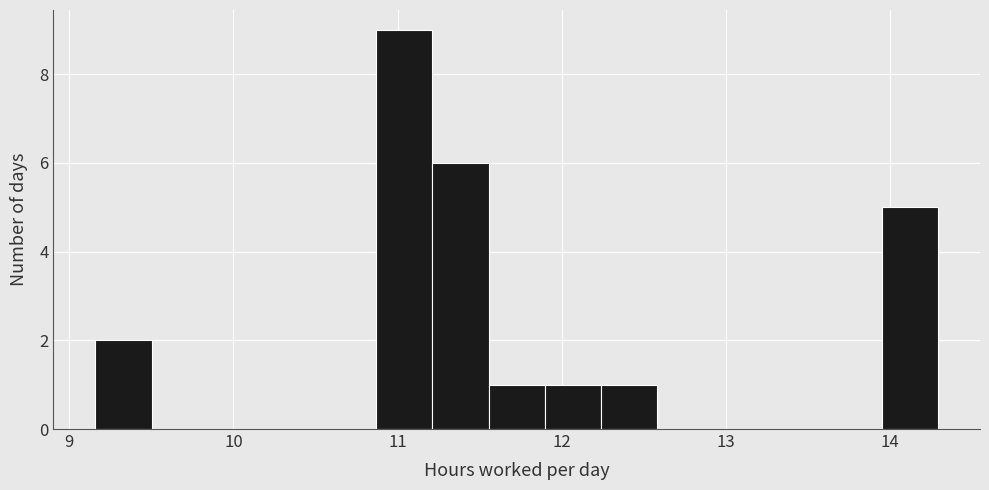

Around what value on the x-axis is the tallest bar? Give the approximate position of its centre, as read against the axis.

11.0